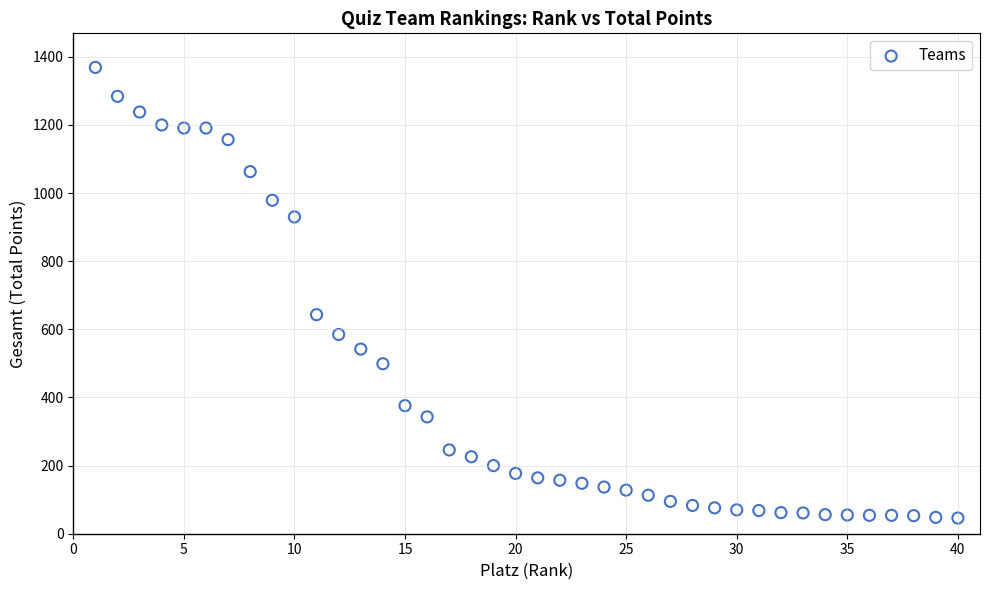

What Y value in the scatter plot is closest to 707?

643